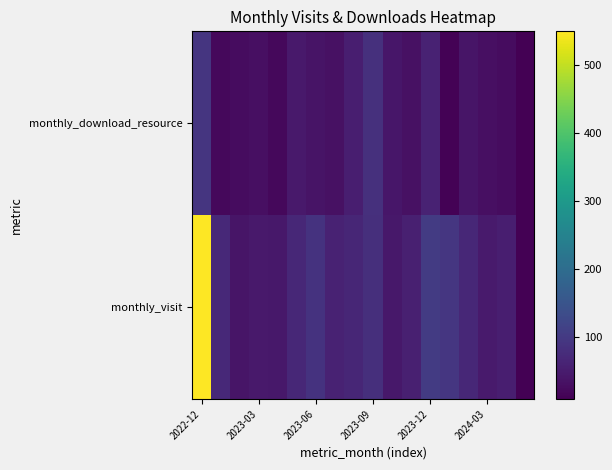

At how many categories does at least one series exceed 463?

1